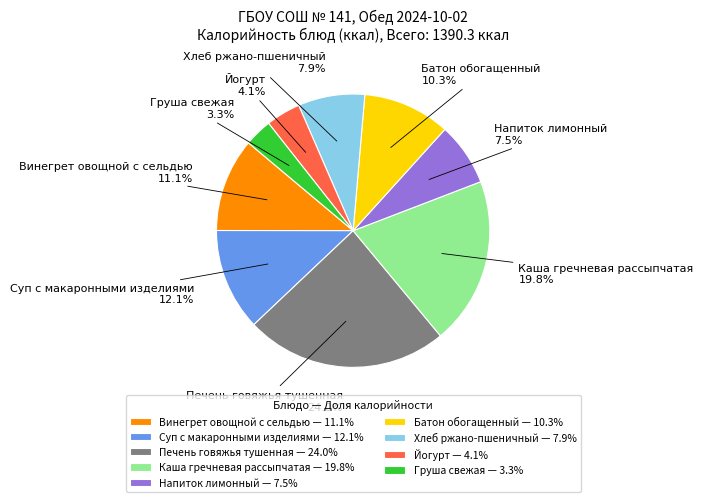

To the nearest percent, what is the difference between the Йогурт and Суп с макаронными изделиями slice percentages?

8%